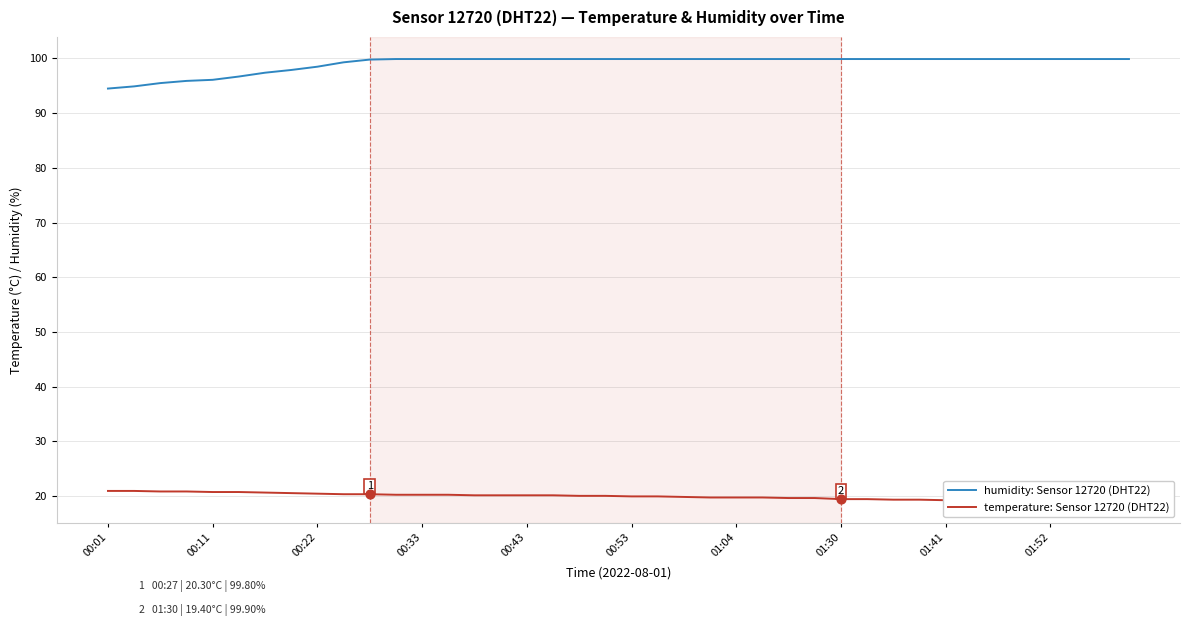

What are all the series names shown in the legend?

humidity: Sensor 12720 (DHT22), temperature: Sensor 12720 (DHT22)